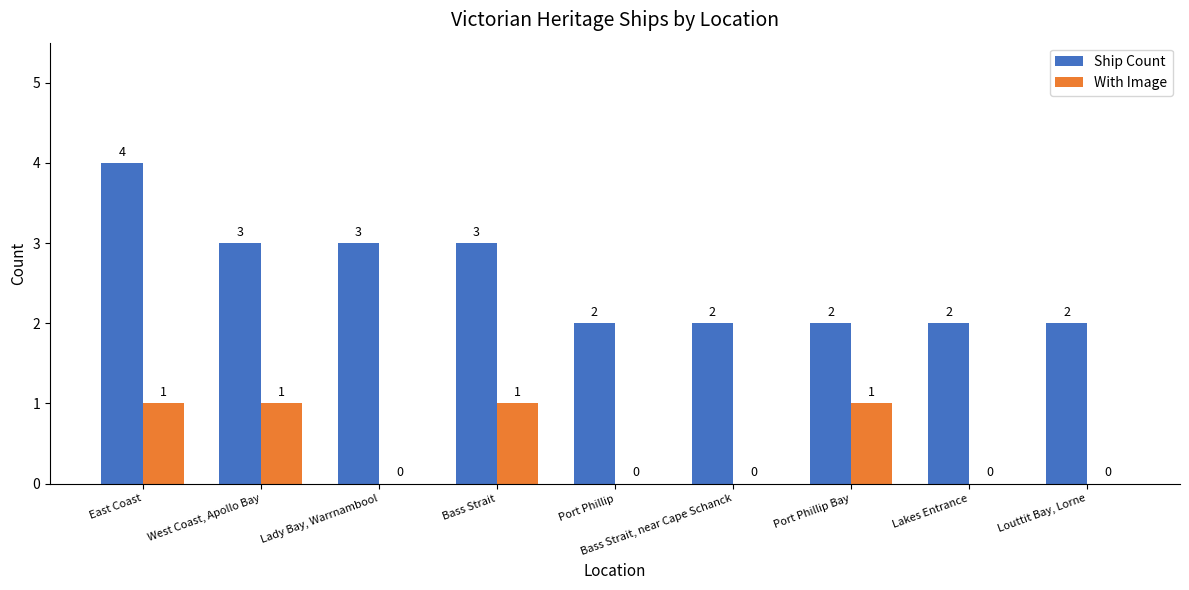

How many categories are shown in the chart?

9